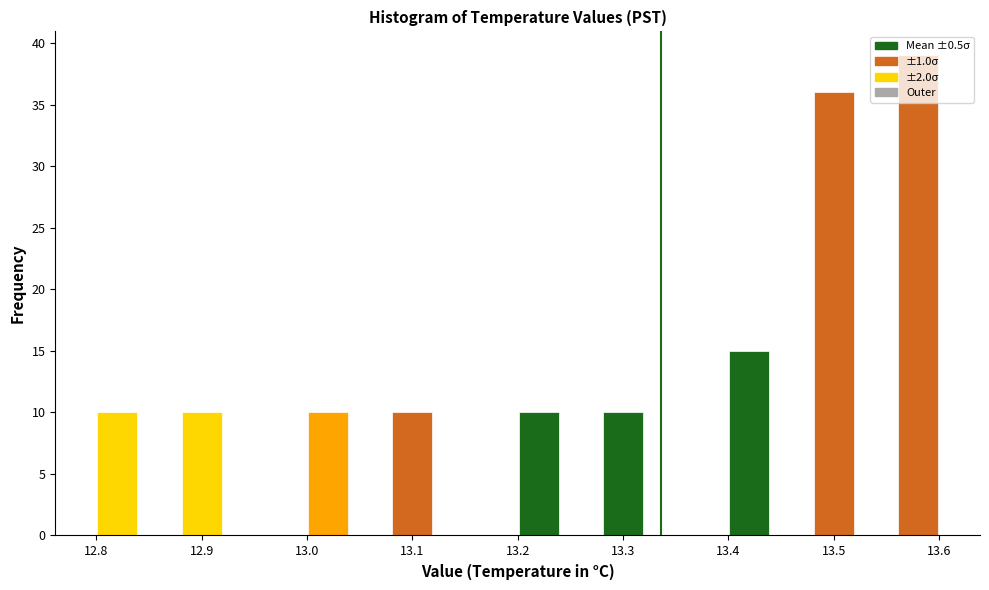

Which range on the x-axis has the tallest bar?

13.56 to 13.60